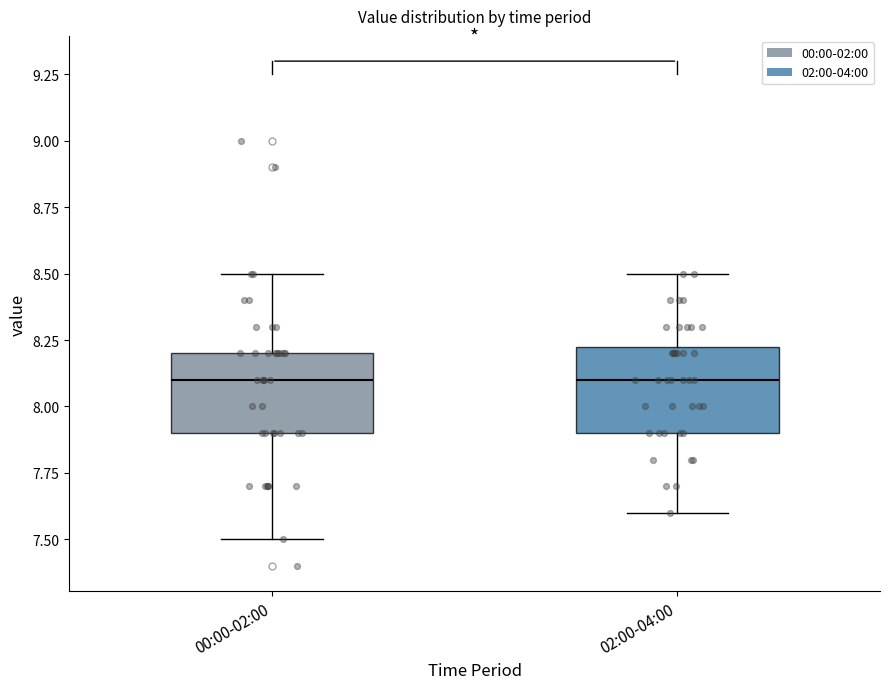

Reading left to right, read every box against the y-axis: the position of its median line, the range the box covers, and the ends of its whiskers. The values are not printed on the chart, so give them approximately, as read against the axis.

00:00-02:00: median 8.10, box 7.90 to 8.20, whiskers 7.50 to 8.50
02:00-04:00: median 8.10, box 7.90 to 8.25, whiskers 7.60 to 8.50